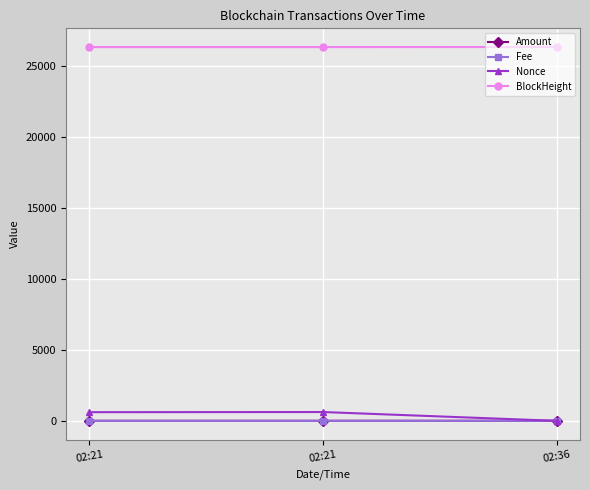

Is this an area chart (filled region under the line)?

No